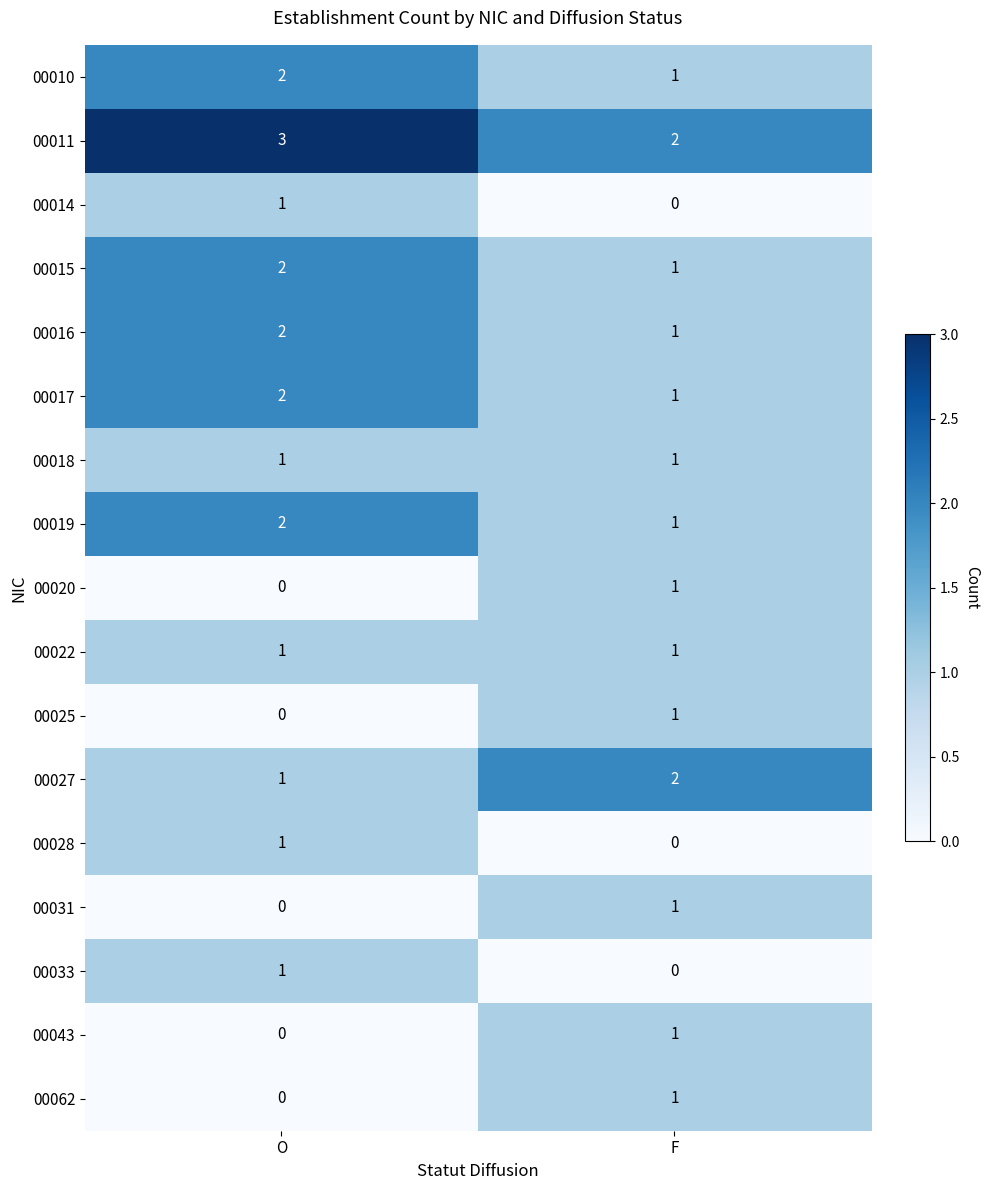

How many data points in 00020 are less than 1?

1